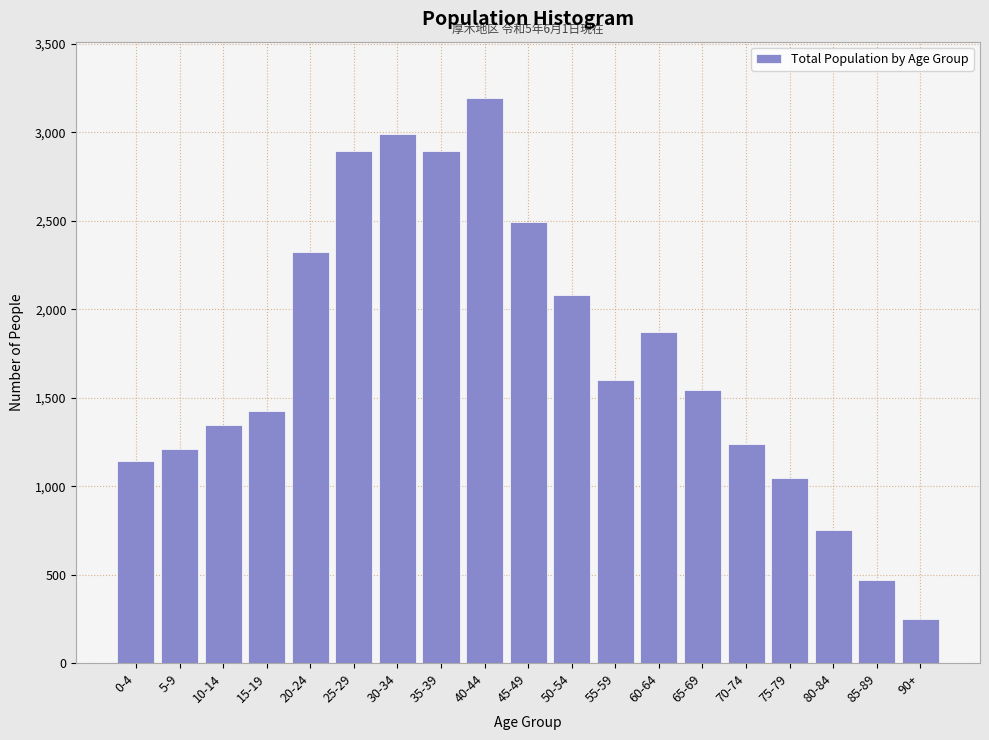

What is the change in value from 15-19 to 45-49?

+1070